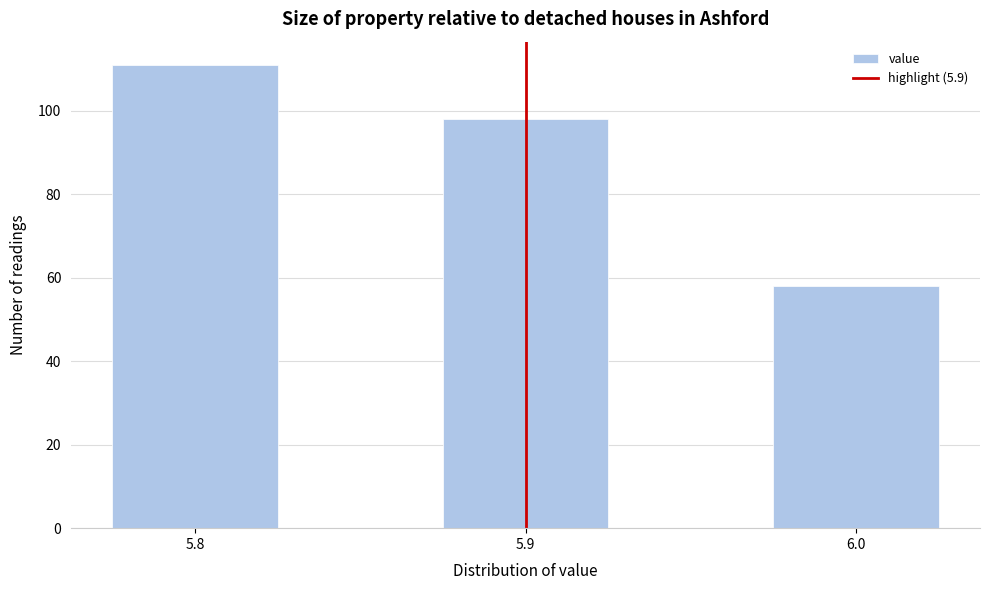

Which range on the x-axis has the tallest bar?

5.775 to 5.825